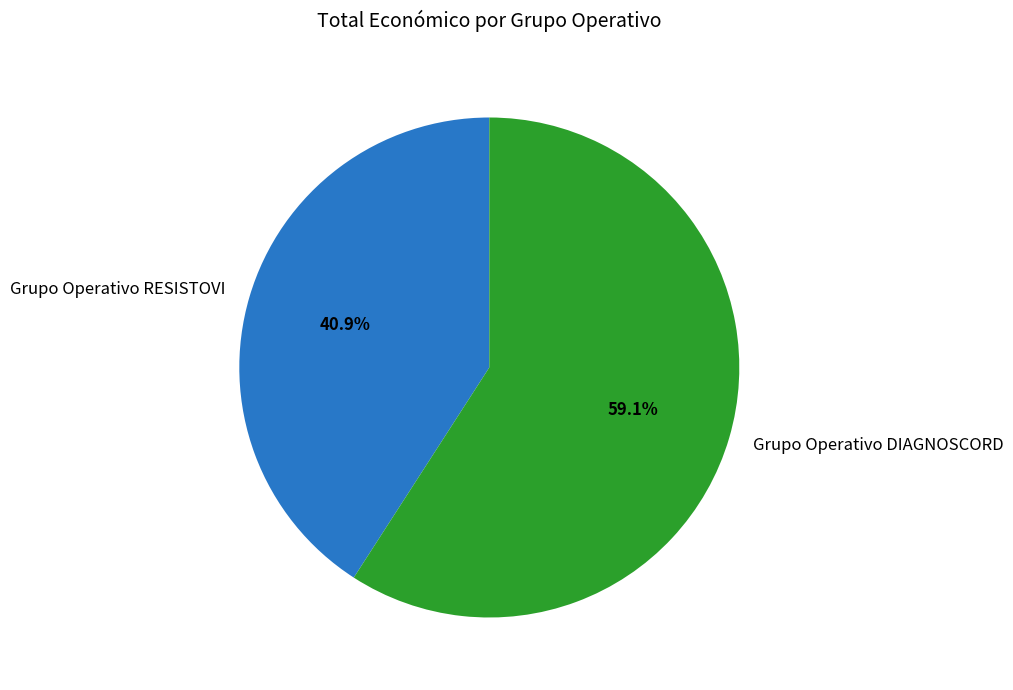

How many slices are in this pie chart?

2